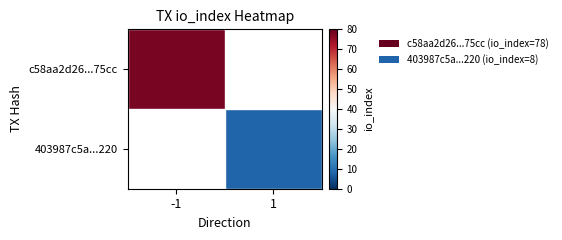

How many series are shown in this chart?

2